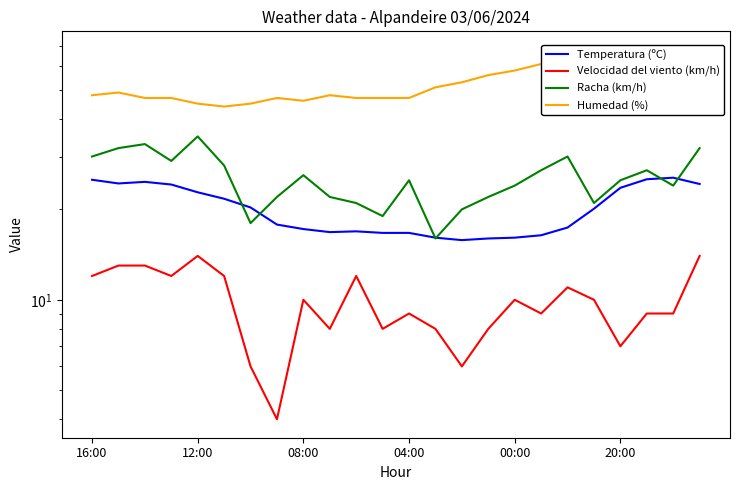

What is the value of the Humedad (%) point at the 10th from the left?

48.0